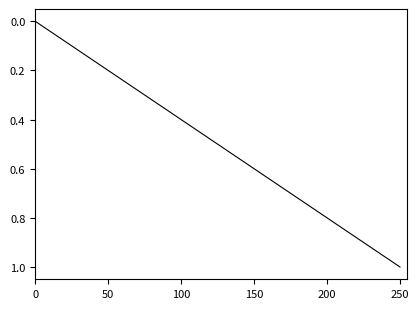

How many lines are shown in the chart?

1